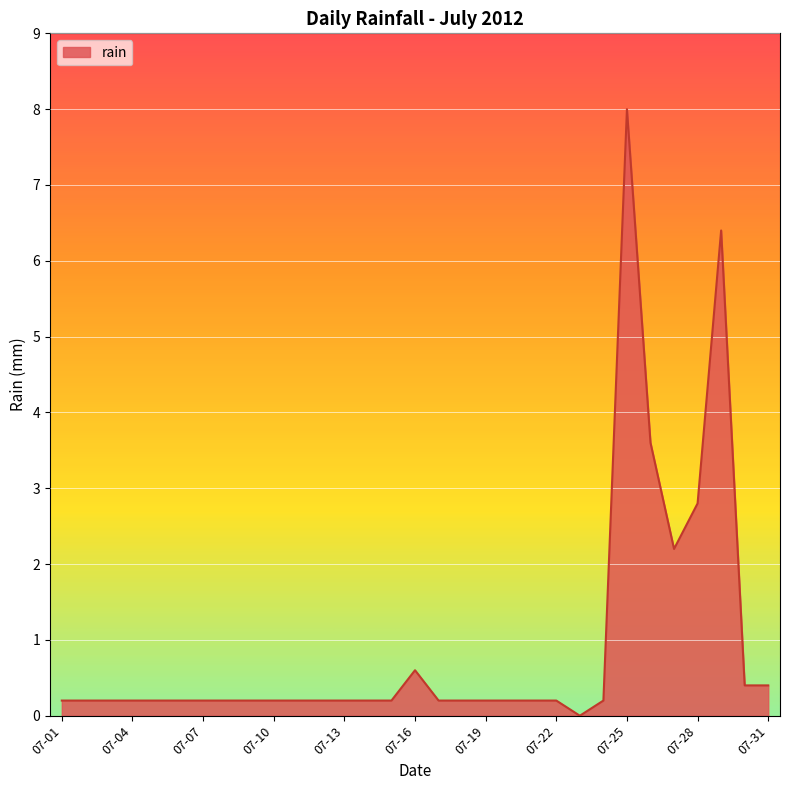

What is the maximum value shown in the chart?

8.0